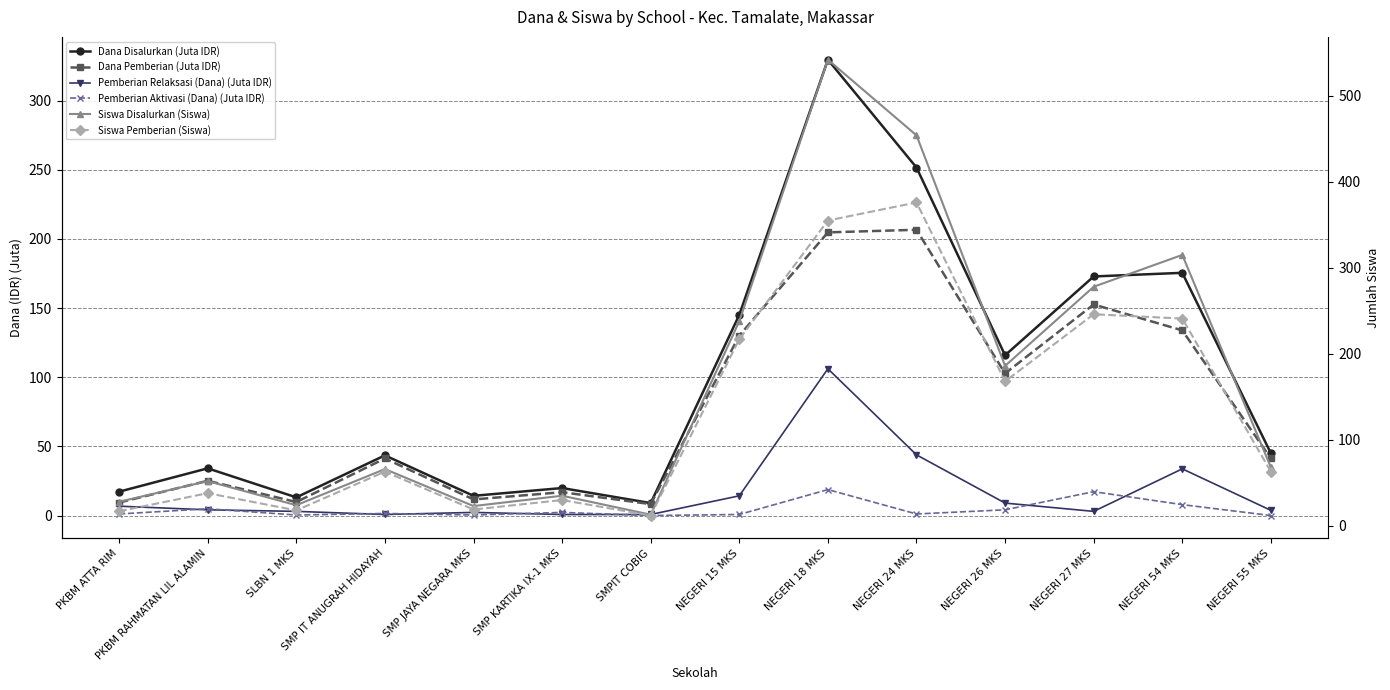

What is the difference between the Siswa Pemberian (Siswa) values at NEGERI 18 MKS and NEGERI 27 MKS?

109.0